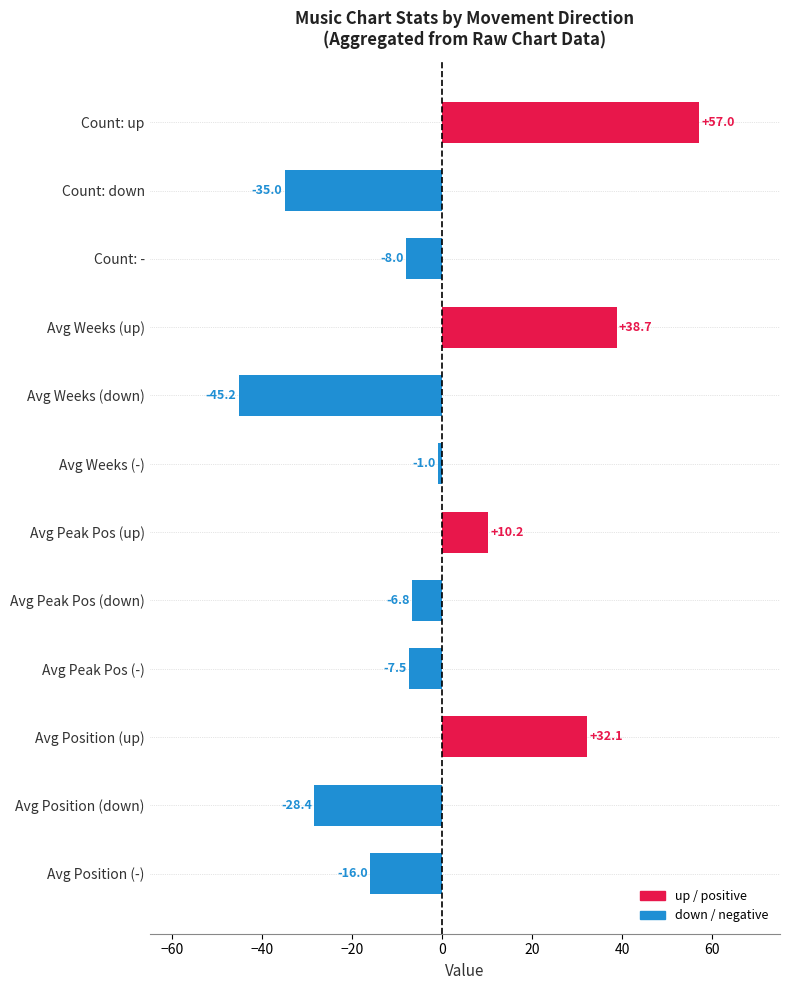

What is the difference between the values at Count: down and Avg Peak Pos (up)?

45.2